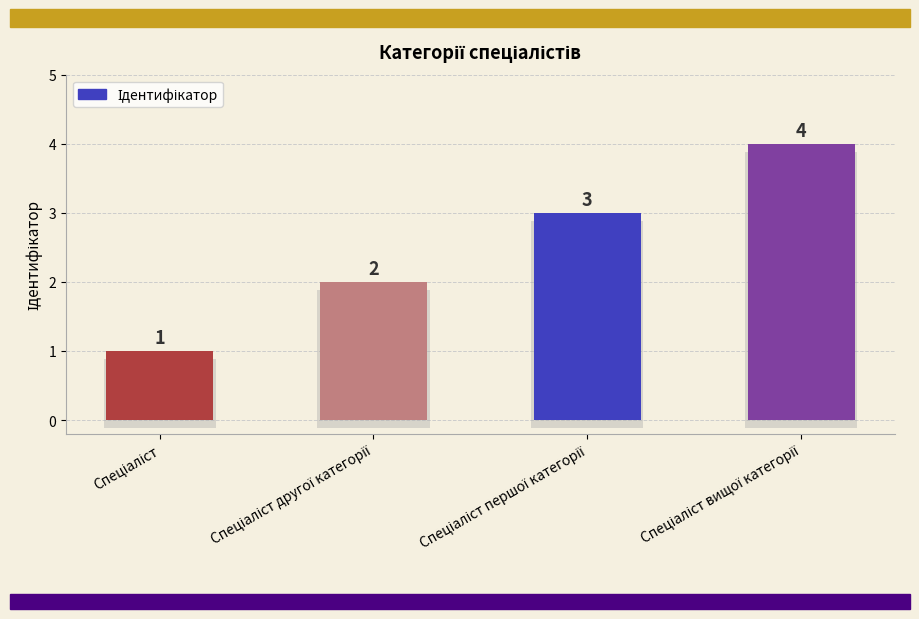

List the labels in order of value, smallest first.

Спеціаліст, Спеціаліст другої категорії, Спеціаліст першої категорії, Спеціаліст вищої категорії